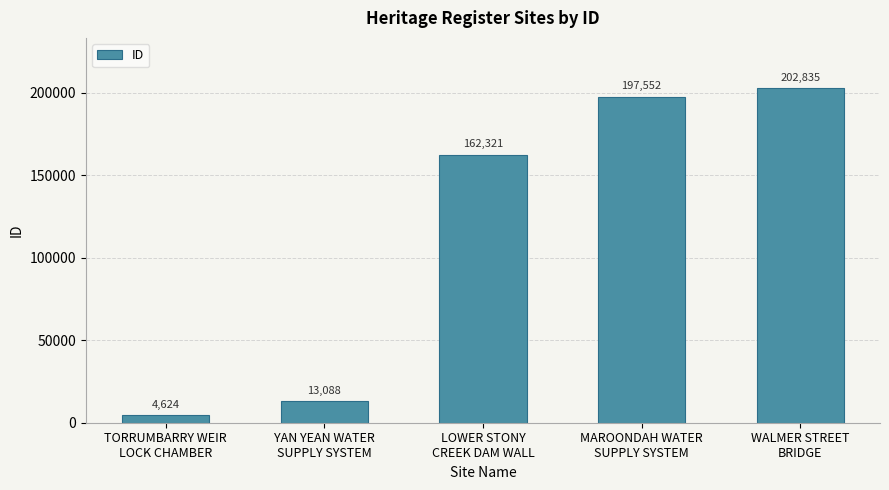

Reading left to right, list all the values displayed in this chart.

4624	13088	162321	197552	202835